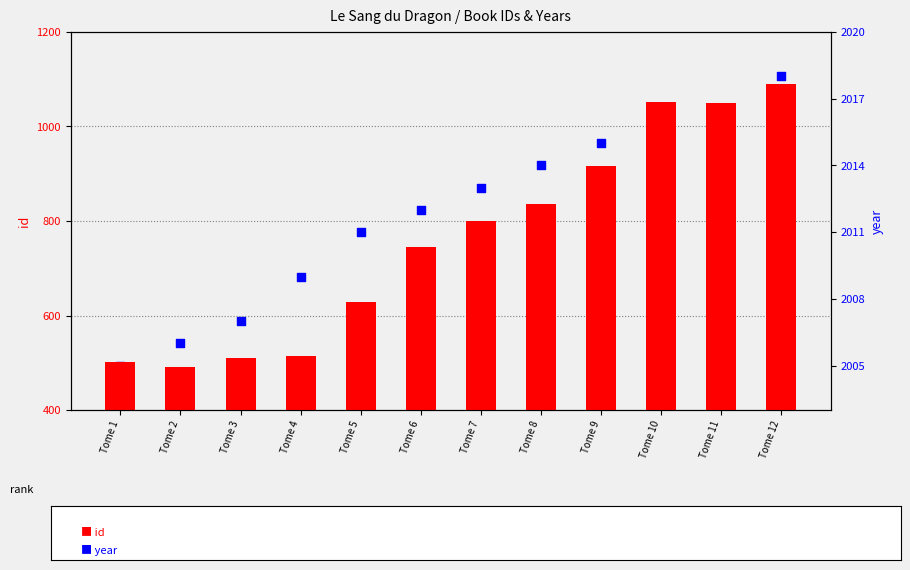

Which series reaches the maximum Y coordinate?

year